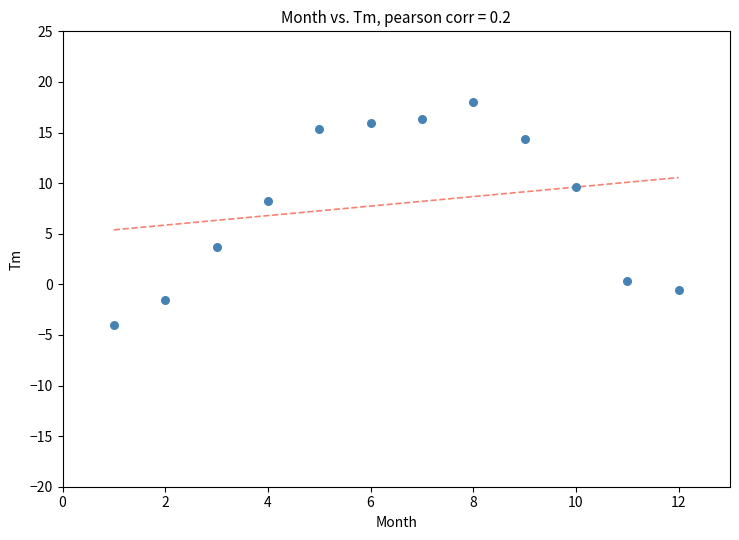

What Y value in the scatter plot is closest to 7?

8.2